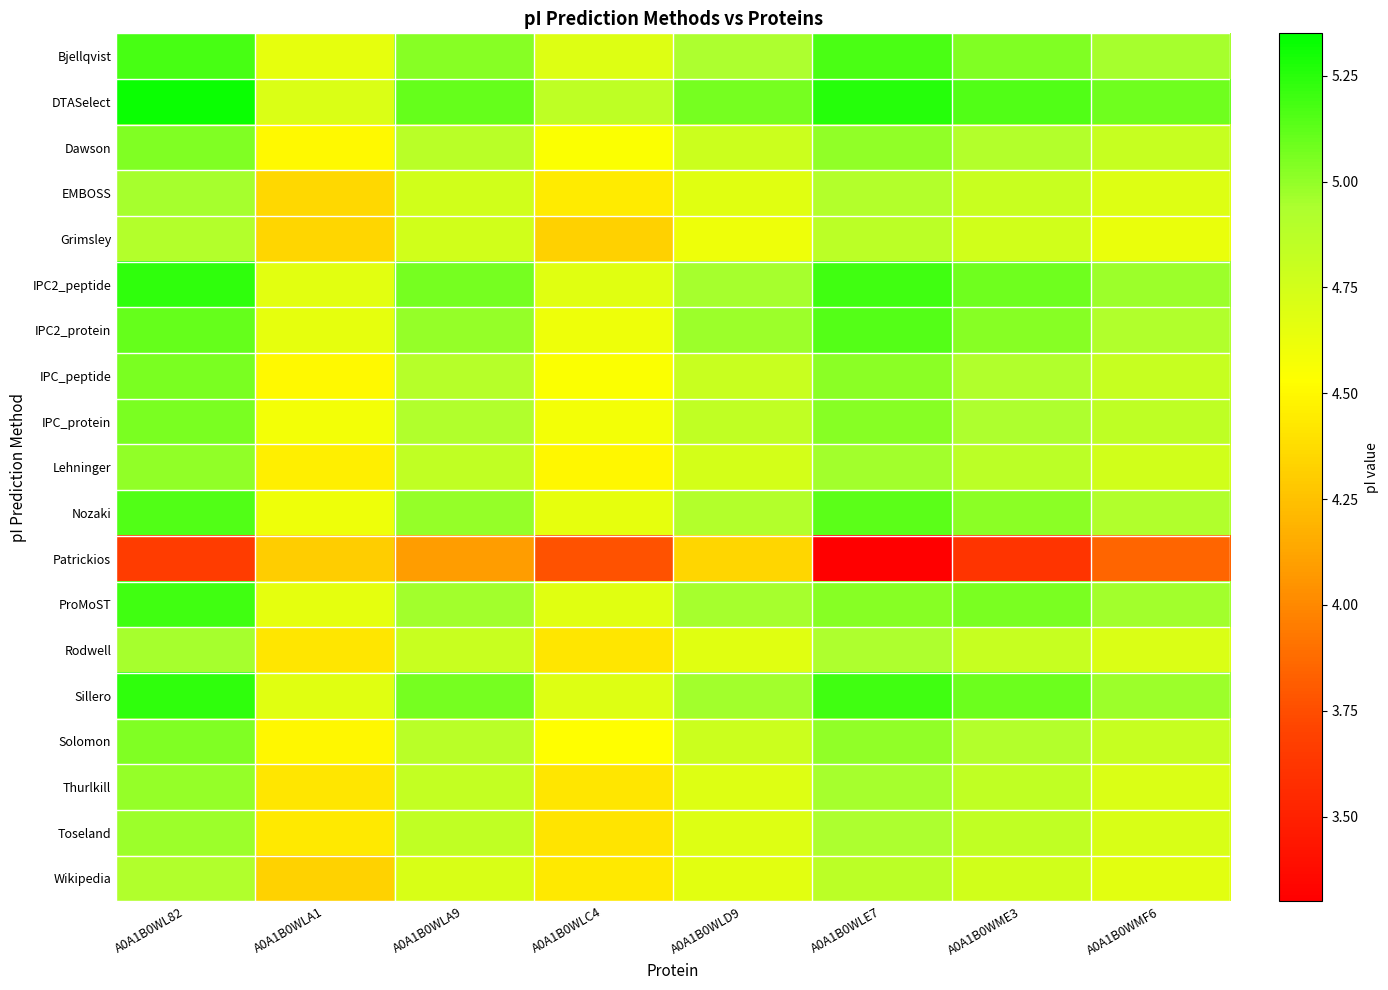

Reading right to left, list all the values displayed in this chart.

Bjellqvist: A0A1B0WMF6=5.0	A0A1B0WME3=5.0	A0A1B0WLE7=5.2	A0A1B0WLD9=4.9	A0A1B0WLC4=4.7	A0A1B0WLA9=5.0	A0A1B0WLA1=4.6	A0A1B0WL82=5.2
DTASelect: A0A1B0WMF6=5.1	A0A1B0WME3=5.2	A0A1B0WLE7=5.3	A0A1B0WLD9=5.1	A0A1B0WLC4=4.9	A0A1B0WLA9=5.1	A0A1B0WLA1=4.7	A0A1B0WL82=5.3
Dawson: A0A1B0WMF6=4.8	A0A1B0WME3=4.9	A0A1B0WLE7=5.0	A0A1B0WLD9=4.8	A0A1B0WLC4=4.5	A0A1B0WLA9=4.9	A0A1B0WLA1=4.5	A0A1B0WL82=5.0
EMBOSS: A0A1B0WMF6=4.7	A0A1B0WME3=4.8	A0A1B0WLE7=4.9	A0A1B0WLD9=4.7	A0A1B0WLC4=4.4	A0A1B0WLA9=4.8	A0A1B0WLA1=4.4	A0A1B0WL82=5.0
Grimsley: A0A1B0WMF6=4.6	A0A1B0WME3=4.8	A0A1B0WLE7=4.9	A0A1B0WLD9=4.6	A0A1B0WLC4=4.3	A0A1B0WLA9=4.8	A0A1B0WLA1=4.3	A0A1B0WL82=4.9
IPC2_peptide: A0A1B0WMF6=5.0	A0A1B0WME3=5.1	A0A1B0WLE7=5.2	A0A1B0WLD9=5.0	A0A1B0WLC4=4.7	A0A1B0WLA9=5.1	A0A1B0WLA1=4.7	A0A1B0WL82=5.2
IPC2_protein: A0A1B0WMF6=4.9	A0A1B0WME3=5.0	A0A1B0WLE7=5.1	A0A1B0WLD9=5.0	A0A1B0WLC4=4.6	A0A1B0WLA9=5.0	A0A1B0WLA1=4.6	A0A1B0WL82=5.1
IPC_peptide: A0A1B0WMF6=4.8	A0A1B0WME3=4.9	A0A1B0WLE7=5.0	A0A1B0WLD9=4.8	A0A1B0WLC4=4.5	A0A1B0WLA9=4.9	A0A1B0WLA1=4.5	A0A1B0WL82=5.1
IPC_protein: A0A1B0WMF6=4.9	A0A1B0WME3=4.9	A0A1B0WLE7=5.0	A0A1B0WLD9=4.8	A0A1B0WLC4=4.6	A0A1B0WLA9=4.9	A0A1B0WLA1=4.6	A0A1B0WL82=5.1
Lehninger: A0A1B0WMF6=4.8	A0A1B0WME3=4.9	A0A1B0WLE7=5.0	A0A1B0WLD9=4.7	A0A1B0WLC4=4.5	A0A1B0WLA9=4.8	A0A1B0WLA1=4.5	A0A1B0WL82=5.0
Nozaki: A0A1B0WMF6=4.9	A0A1B0WME3=5.0	A0A1B0WLE7=5.1	A0A1B0WLD9=4.9	A0A1B0WLC4=4.6	A0A1B0WLA9=5.0	A0A1B0WLA1=4.6	A0A1B0WL82=5.2
Patrickios: A0A1B0WMF6=3.8	A0A1B0WME3=3.6	A0A1B0WLE7=3.3	A0A1B0WLD9=4.3	A0A1B0WLC4=3.8	A0A1B0WLA9=4.1	A0A1B0WLA1=4.3	A0A1B0WL82=3.7
ProMoST: A0A1B0WMF6=5.0	A0A1B0WME3=5.1	A0A1B0WLE7=5.0	A0A1B0WLD9=5.0	A0A1B0WLC4=4.7	A0A1B0WLA9=5.0	A0A1B0WLA1=4.7	A0A1B0WL82=5.2
Rodwell: A0A1B0WMF6=4.7	A0A1B0WME3=4.8	A0A1B0WLE7=4.9	A0A1B0WLD9=4.7	A0A1B0WLC4=4.4	A0A1B0WLA9=4.8	A0A1B0WLA1=4.4	A0A1B0WL82=5.0
Sillero: A0A1B0WMF6=5.0	A0A1B0WME3=5.1	A0A1B0WLE7=5.2	A0A1B0WLD9=5.0	A0A1B0WLC4=4.7	A0A1B0WLA9=5.1	A0A1B0WLA1=4.7	A0A1B0WL82=5.2
Solomon: A0A1B0WMF6=4.8	A0A1B0WME3=4.9	A0A1B0WLE7=5.0	A0A1B0WLD9=4.8	A0A1B0WLC4=4.5	A0A1B0WLA9=4.9	A0A1B0WLA1=4.5	A0A1B0WL82=5.0
Thurlkill: A0A1B0WMF6=4.7	A0A1B0WME3=4.8	A0A1B0WLE7=5.0	A0A1B0WLD9=4.7	A0A1B0WLC4=4.4	A0A1B0WLA9=4.8	A0A1B0WLA1=4.4	A0A1B0WL82=5.0
Toseland: A0A1B0WMF6=4.7	A0A1B0WME3=4.8	A0A1B0WLE7=4.9	A0A1B0WLD9=4.7	A0A1B0WLC4=4.4	A0A1B0WLA9=4.8	A0A1B0WLA1=4.4	A0A1B0WL82=5.0
Wikipedia: A0A1B0WMF6=4.7	A0A1B0WME3=4.8	A0A1B0WLE7=4.9	A0A1B0WLD9=4.7	A0A1B0WLC4=4.4	A0A1B0WLA9=4.7	A0A1B0WLA1=4.3	A0A1B0WL82=4.9